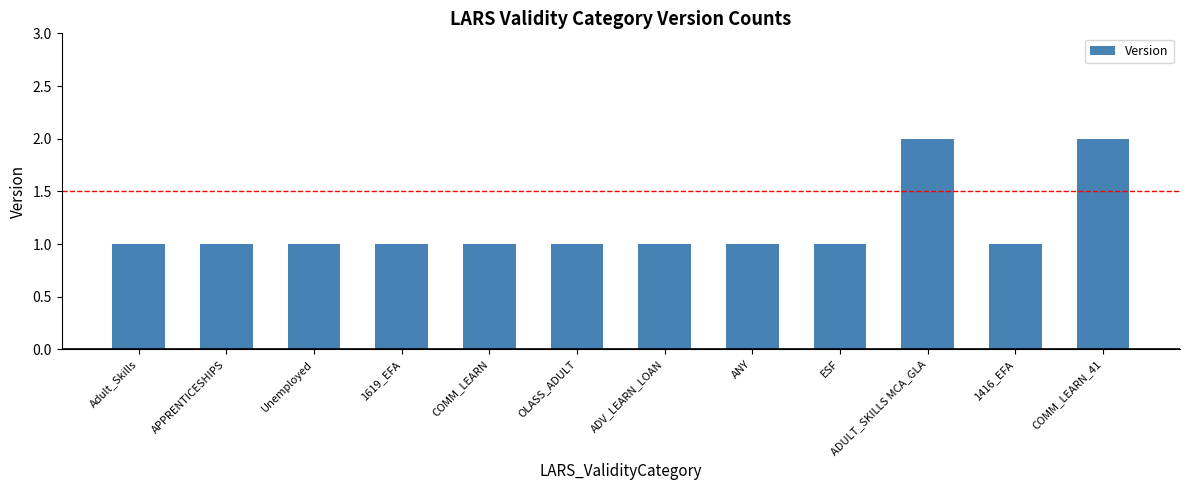

What is the sum of the values at ESF and COMM_LEARN?

2